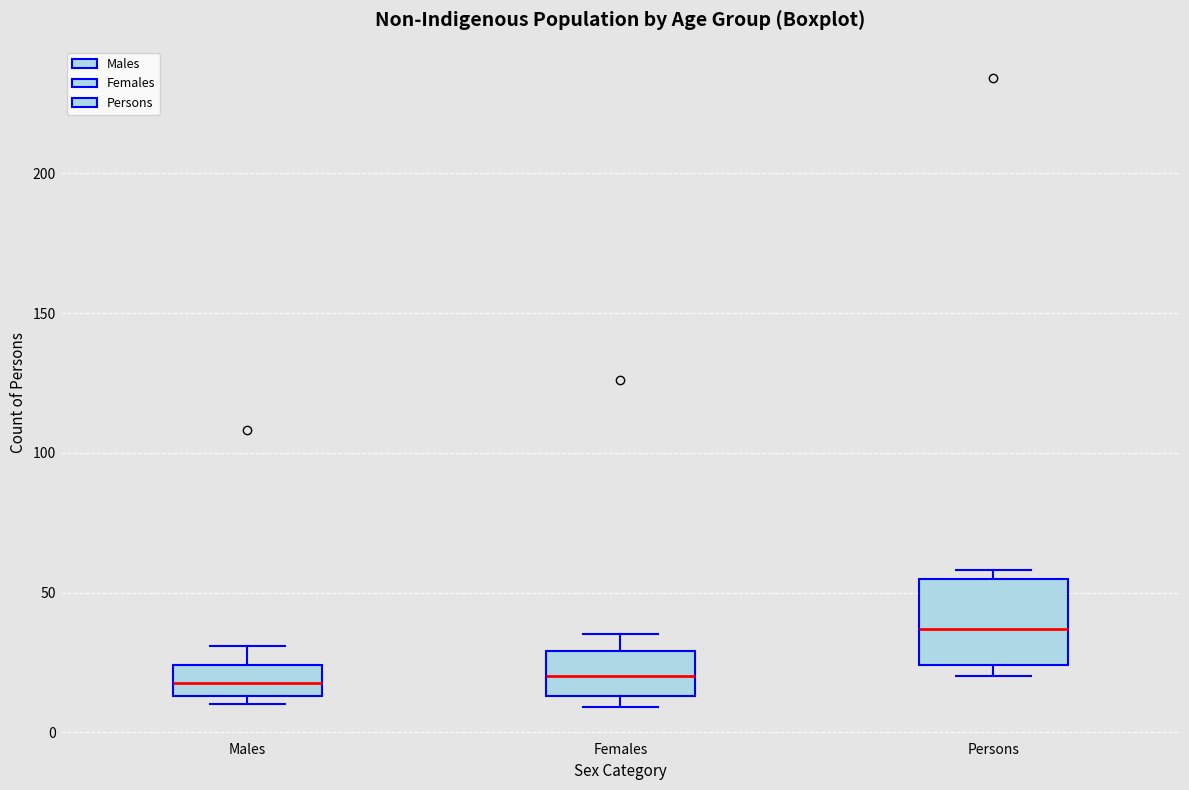

Reading left to right, transcribe this box plot: for each box, give where its median line is, the range the box spans, and where its two whiskers end, as read against the y-axis. The values are not printed on the chart, so give them approximately, as read against the axis.

Males: median 20, box 15 to 25, whiskers 10 to 30
Females: median 20, box 15 to 30, whiskers 10 to 35
Persons: median 35, box 25 to 55, whiskers 20 to 60